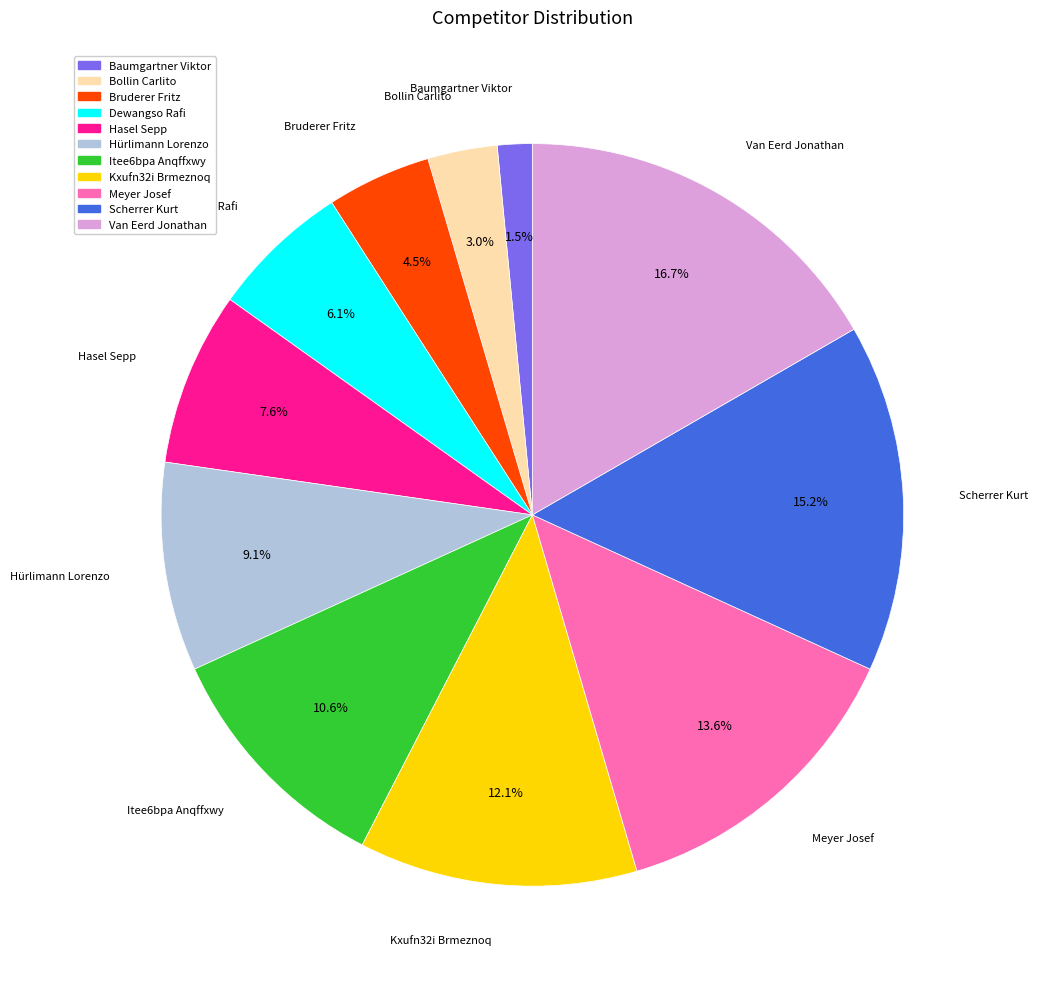

Which has a higher value, Meyer Josef or Bollin Carlito?

Meyer Josef